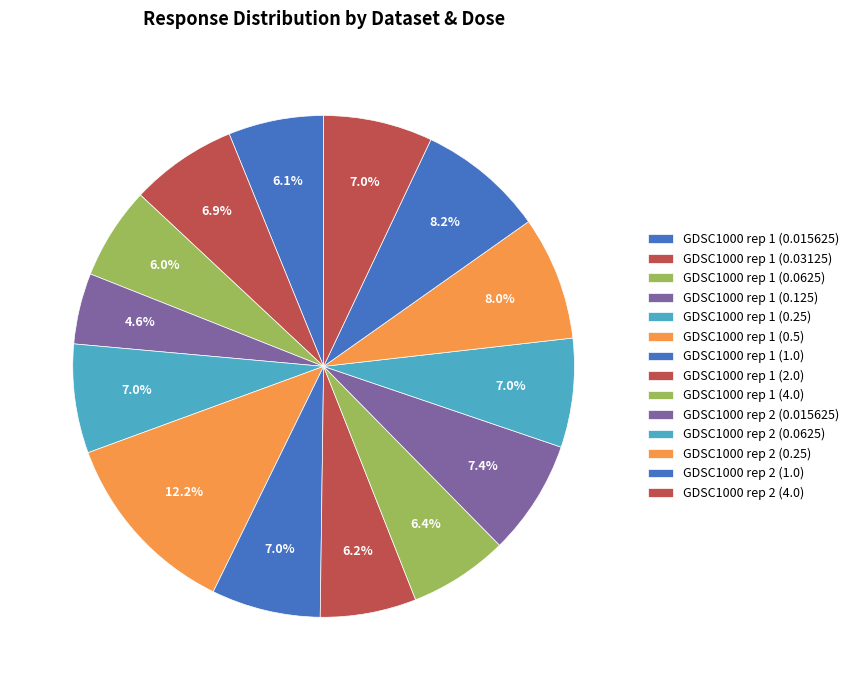

To the nearest percent, what portion does GDSC1000 rep 1 (2.0) represent?

6%